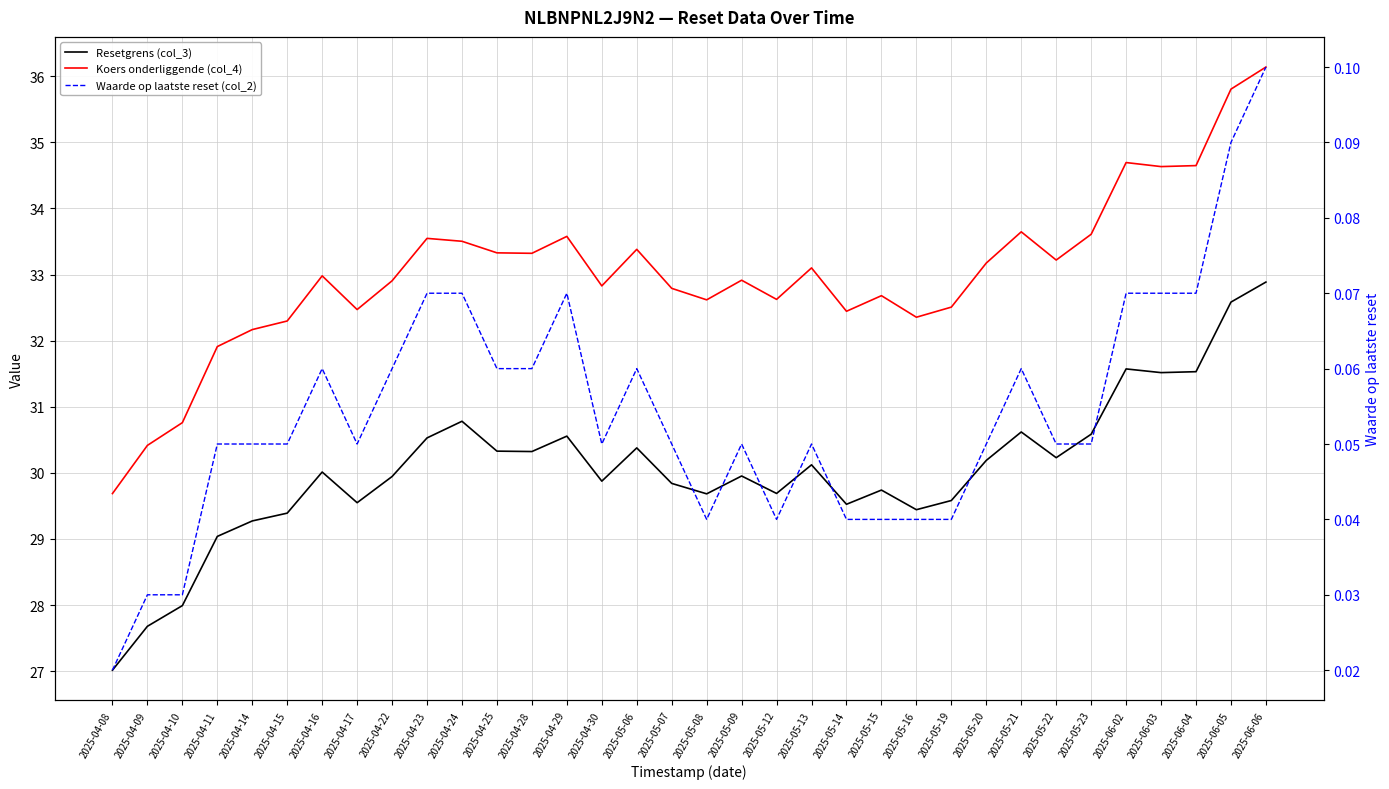

The Koers onderliggende (col_4) series shows 14.9 at 2025-04-28. True or false?

False